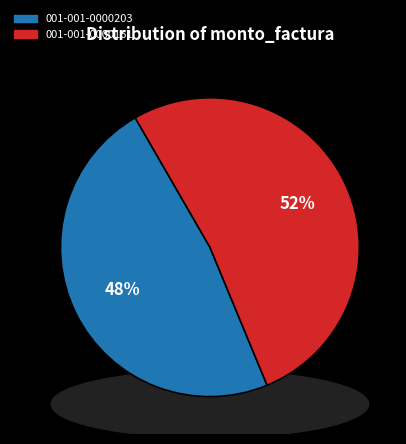

What percentage is the 001-001-0000203 slice, to the nearest percent?

48%